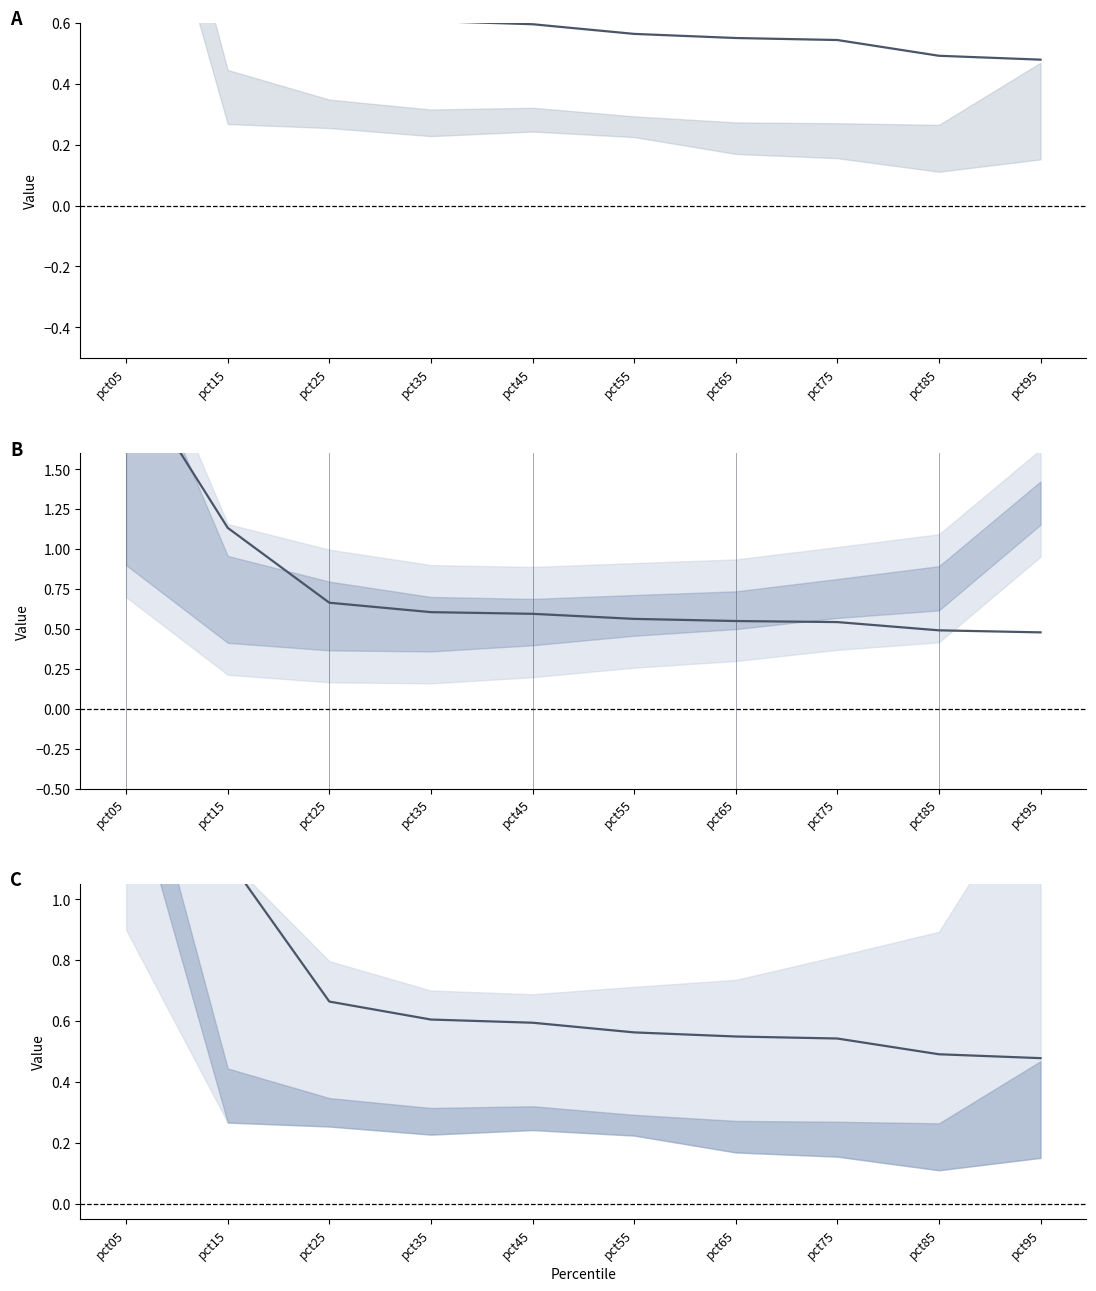

Reading left to right, what are all the values shown in this chart?

2.1	1.1	0.7	0.6	0.6	0.6	0.5	0.5	0.5	0.5